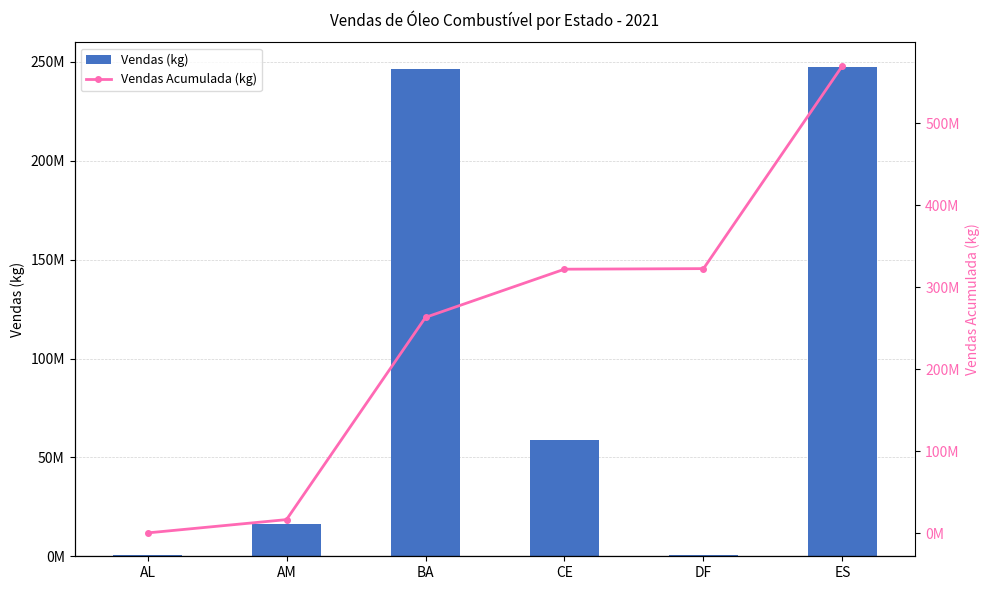

What is the sum of the Vendas (kg) values at AL and AM?

16871940